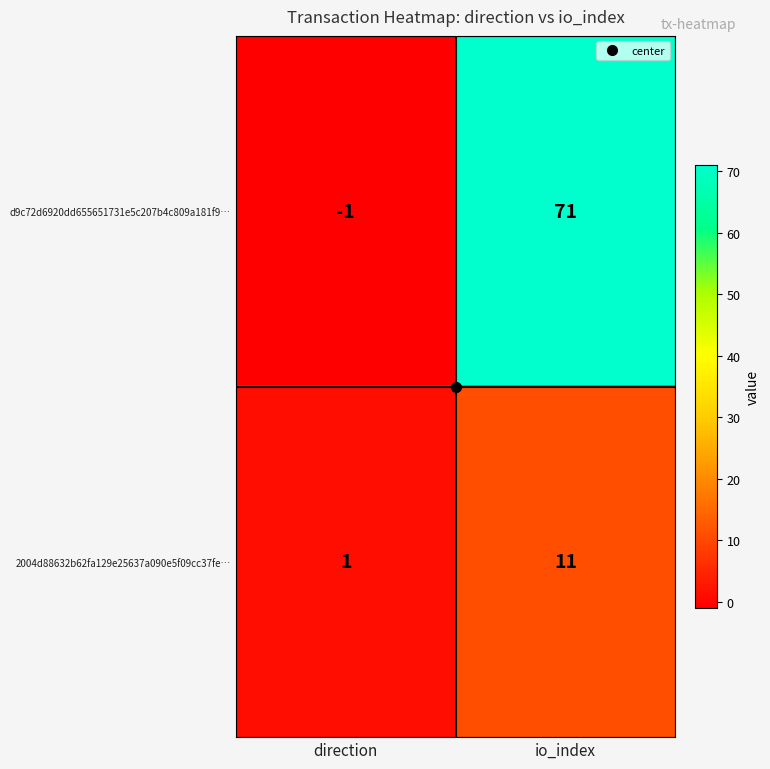

Which category has the lowest value in the 2004d88632b62fa129e25637a090e5f09cc37fe… series?

direction